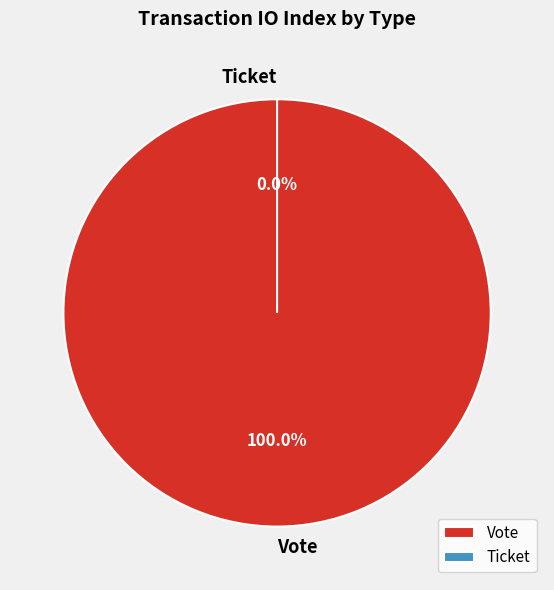

How many segments does this pie chart have?

2